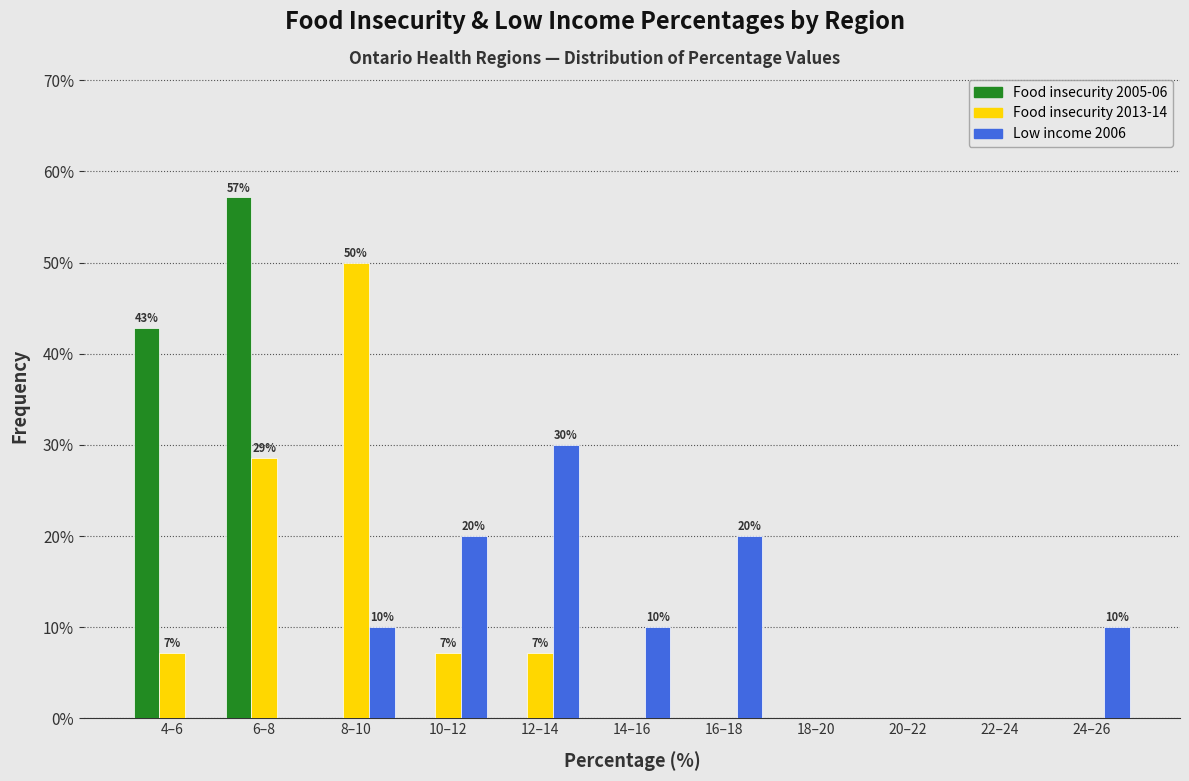

Between 20–22 and 24–26, which series saw the biggest shift?

Low income 2006